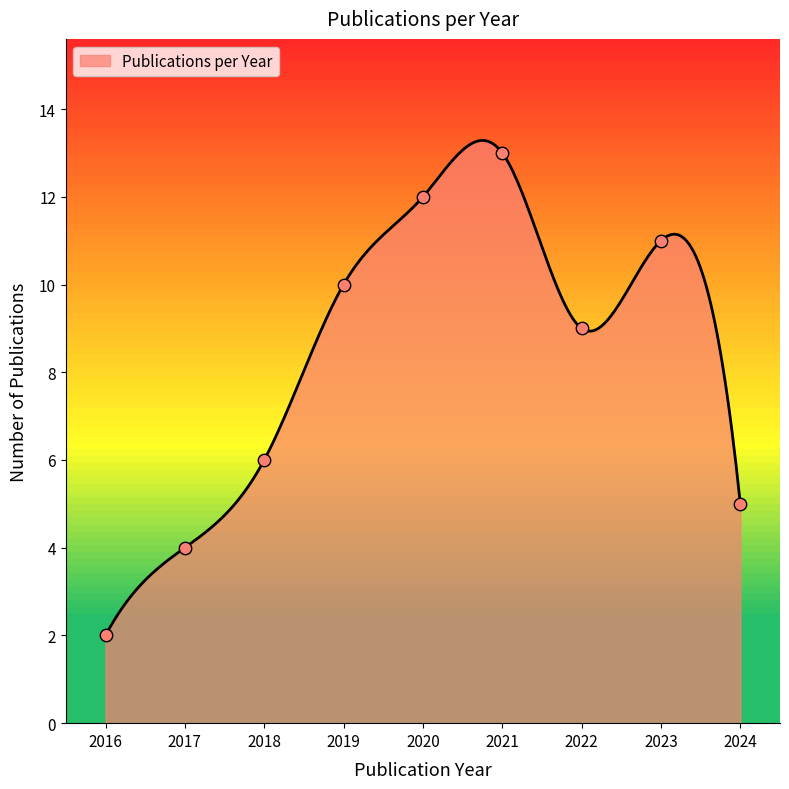

Between 2022 and 2022, which is larger?

2022